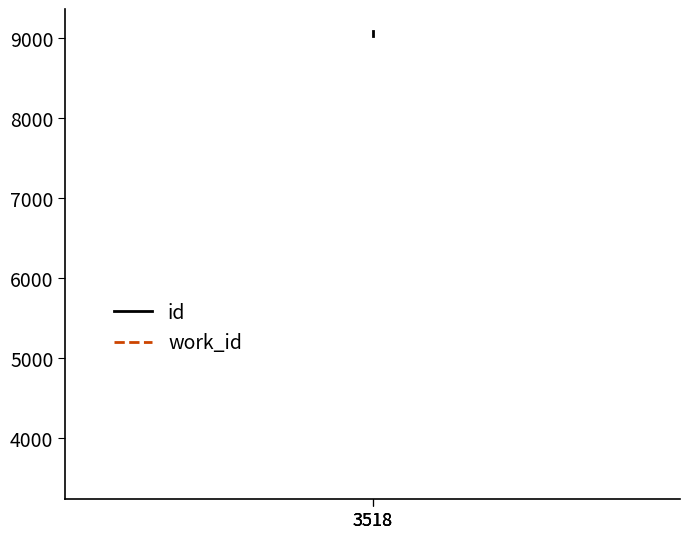

What is the maximum value shown in the chart?

9088